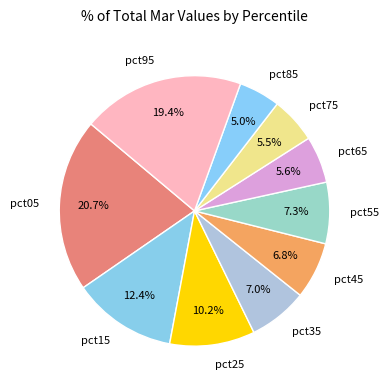

What portion of the pie excludes pct15?

87.6%